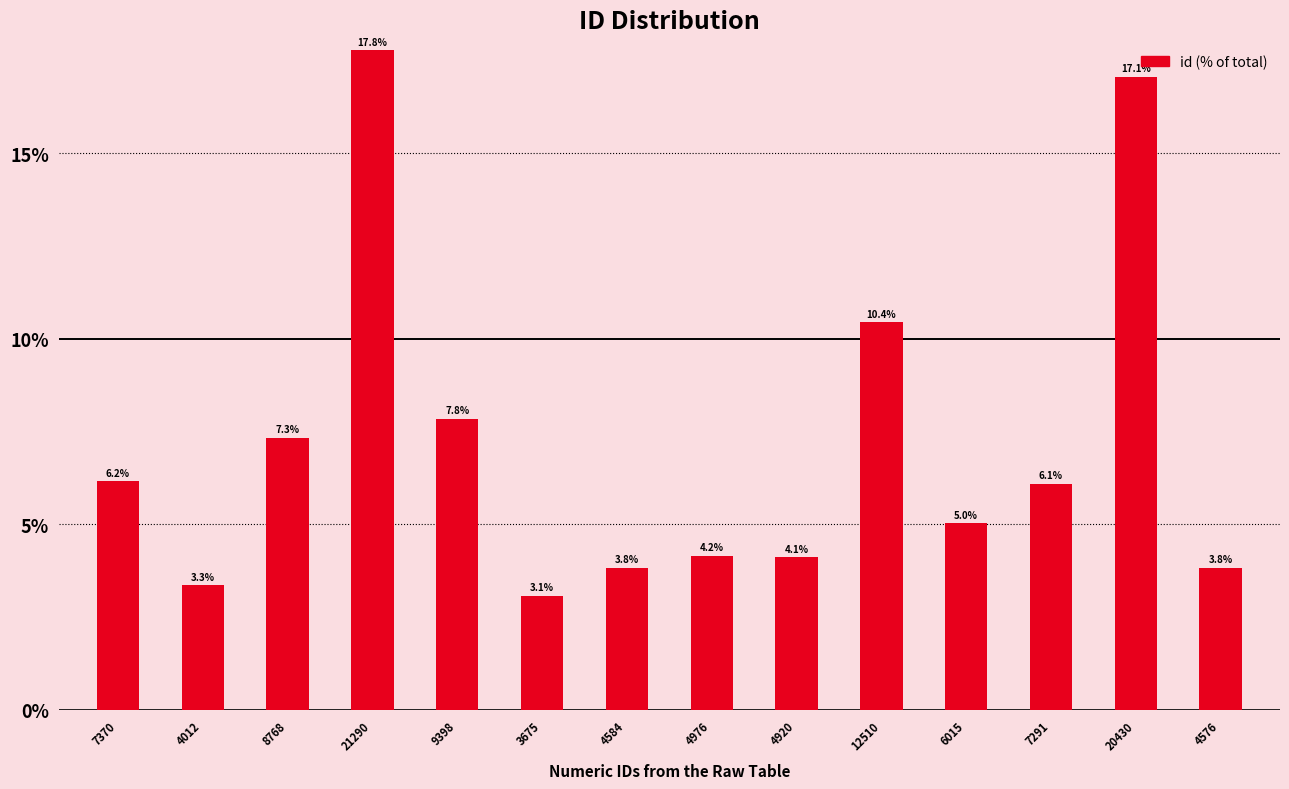

The chart shows a value of 3.1 at 3675. True or false?

True